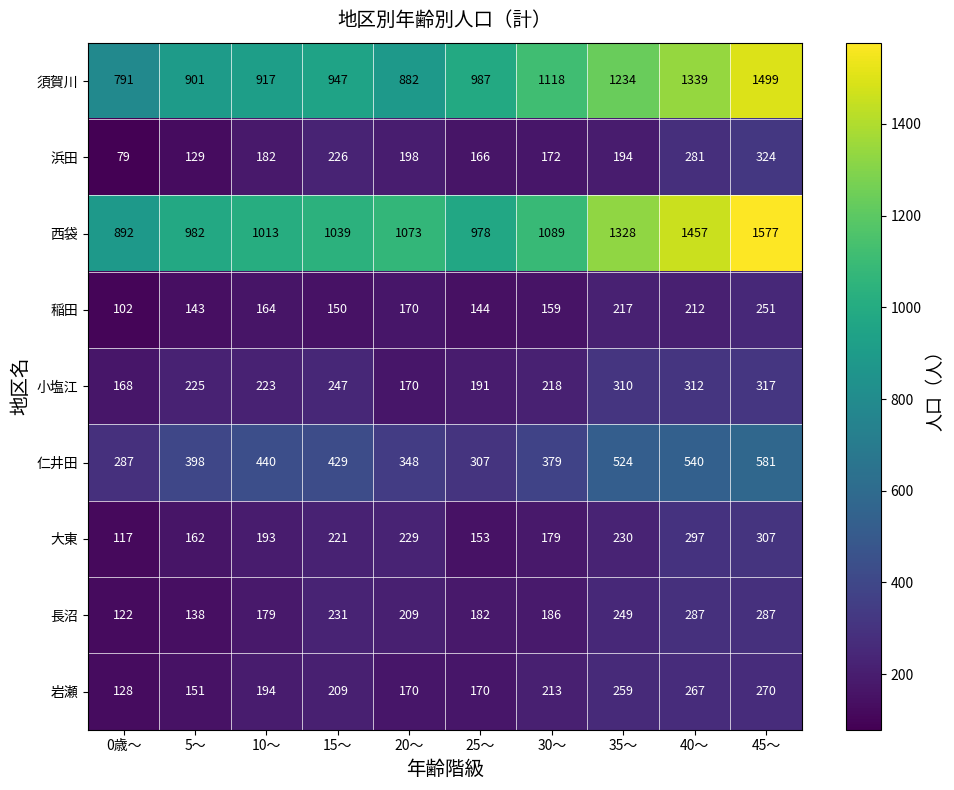

How many categories are shown in the chart?

10